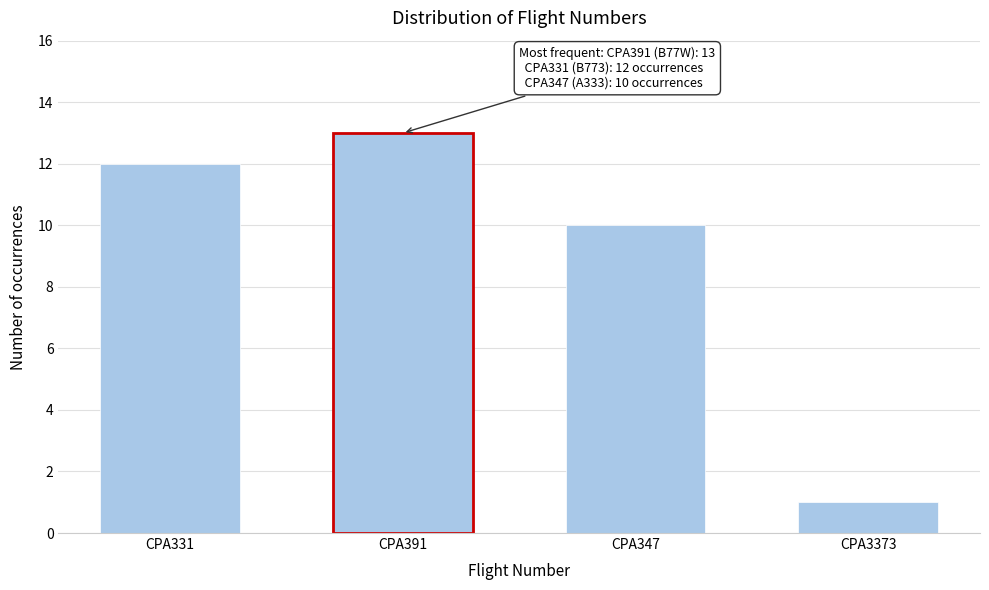

Reading right to left, list all the values displayed in this chart.

CPA3373=1	CPA347=10	CPA391=13	CPA331=12